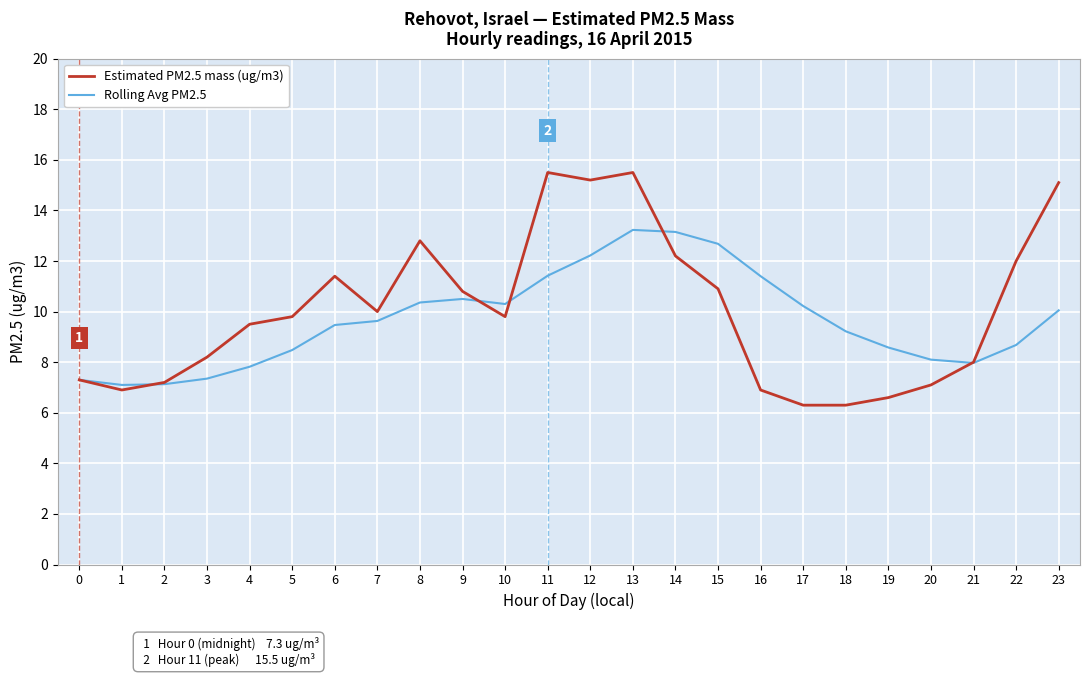

How many distinct data groups are displayed?

2